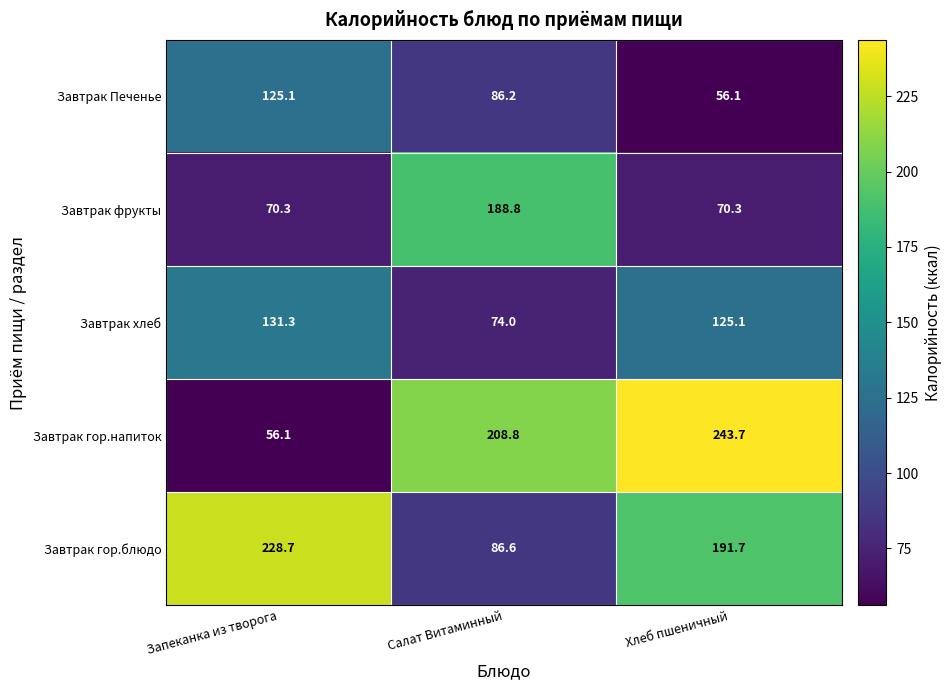

What value does the Завтрак гор.напиток series have at Салат Витаминный?

208.8